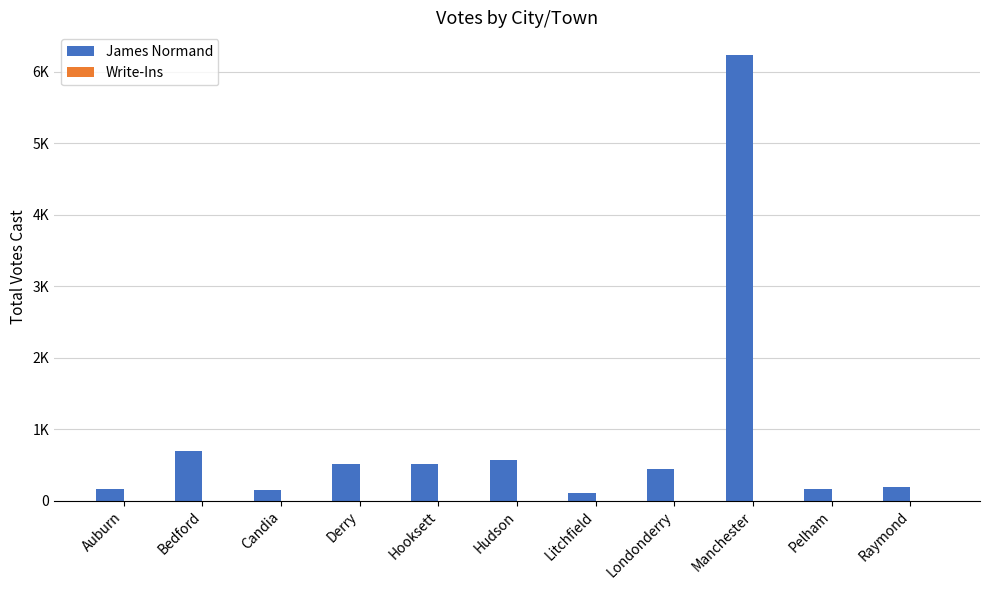

Does the chart contain any negative values?

No